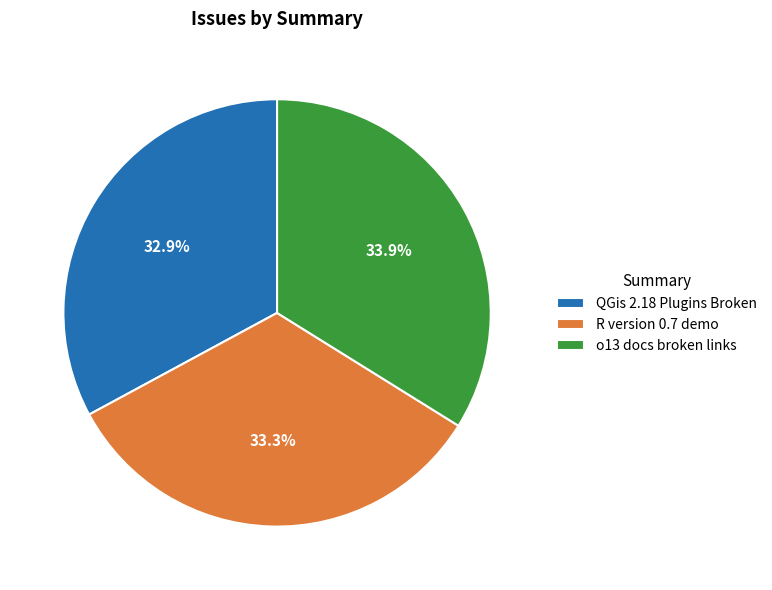

Do o13 docs broken links and R version 0.7 demo together represent more than half of the pie?

Yes